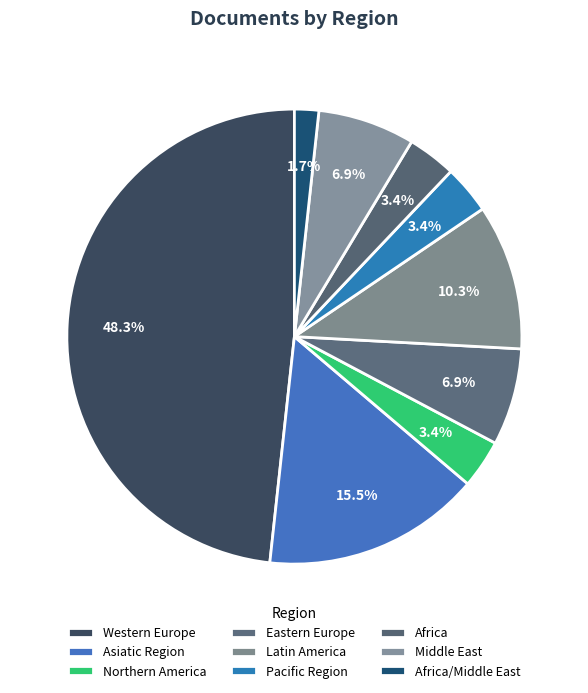

How many slices are in this pie chart?

9